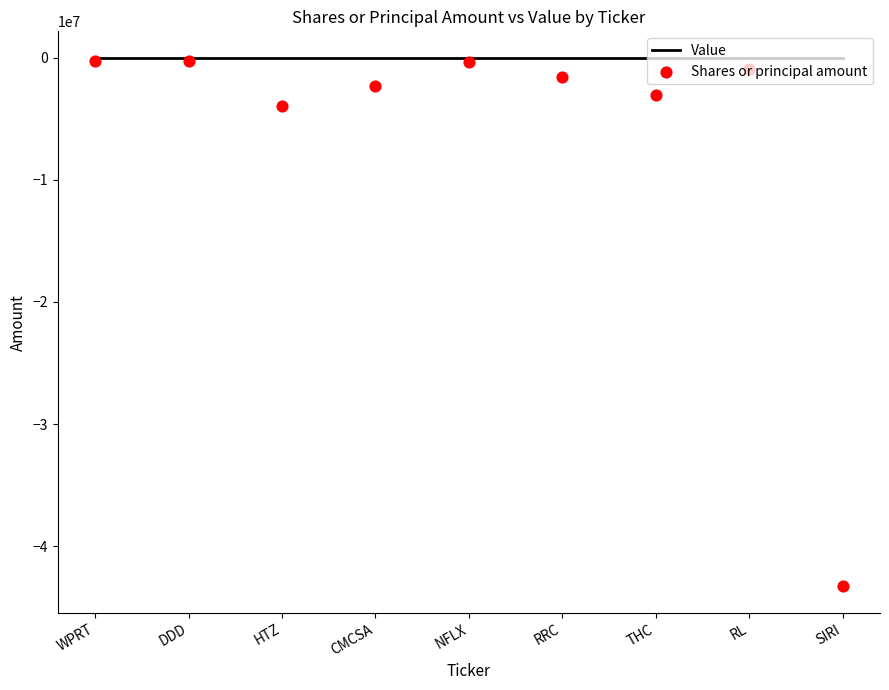

Which series has the largest Y range (max minus min)?

Shares or principal amount